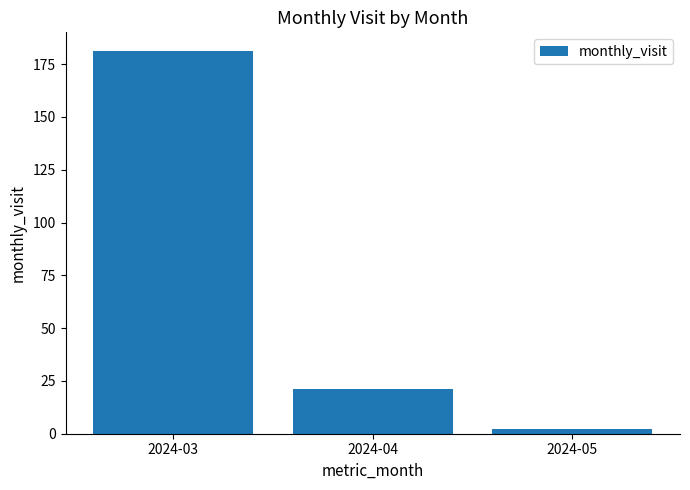

What is the greatest value displayed?

181